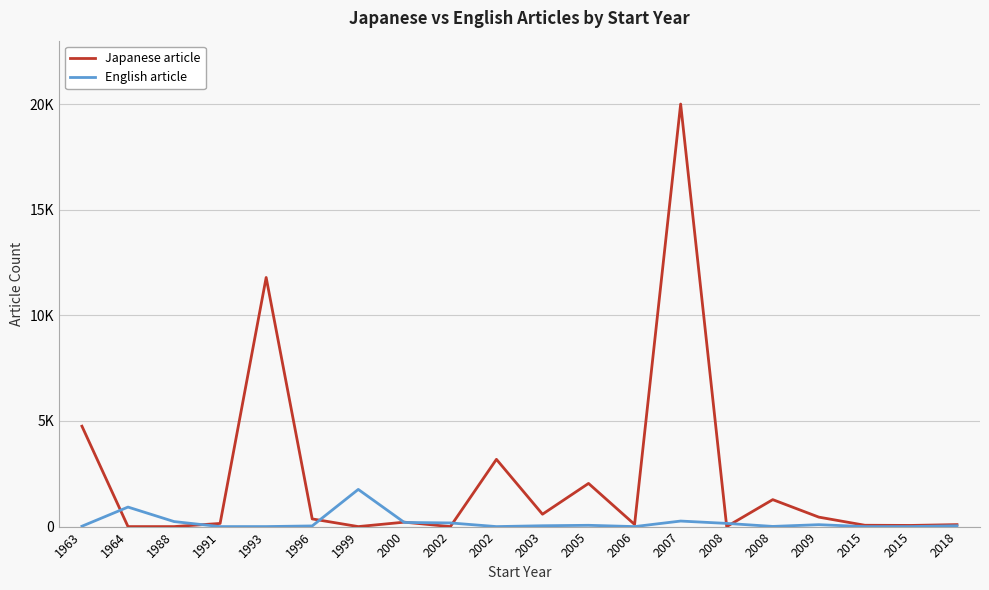

Reading left to right, what are all the values shown in this chart?

Japanese article: 4752	0	0	149	11791	363	0	210	0	3183	586	2043	102	20000	0	1276	448	63	55	93
English article: 17	924	238	0	1	31	1760	196	173	0	40	61	0	262	151	8	91	0	1	39